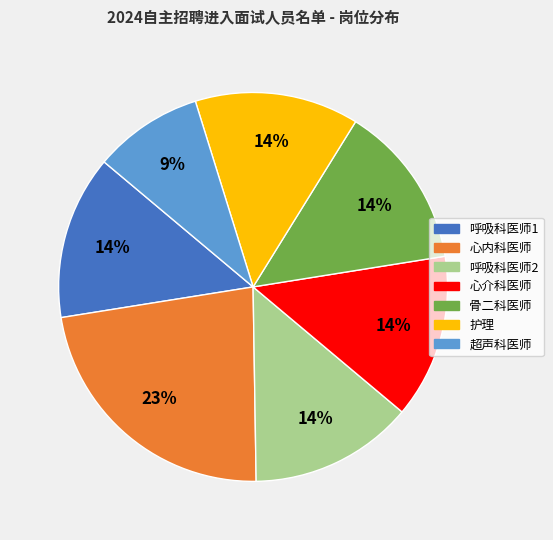

To the nearest percent, what is the average slice percentage?

14%